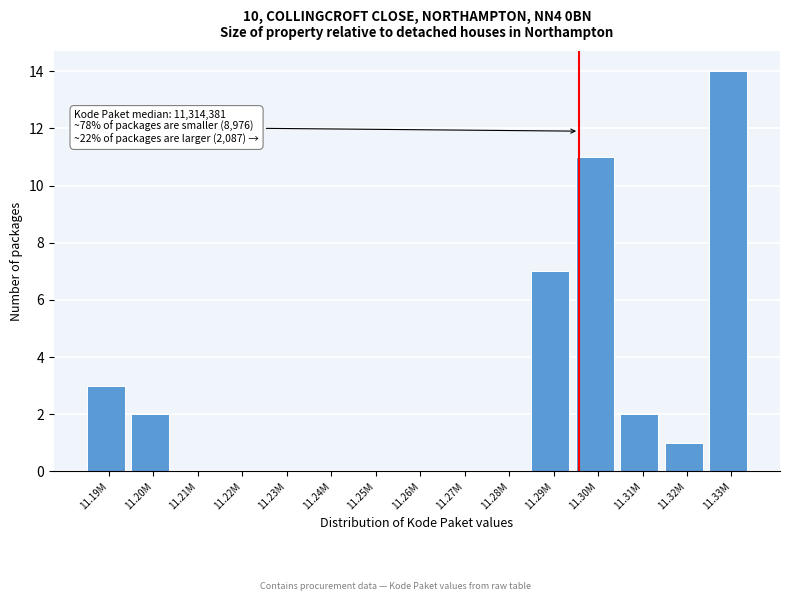

Reading left to right, list all the values displayed in this chart.

11.19M=3	11.20M=2	11.21M=0	11.22M=0	11.23M=0	11.24M=0	11.25M=0	11.26M=0	11.27M=0	11.28M=0	11.29M=7	11.30M=11	11.31M=2	11.32M=1	11.33M=14